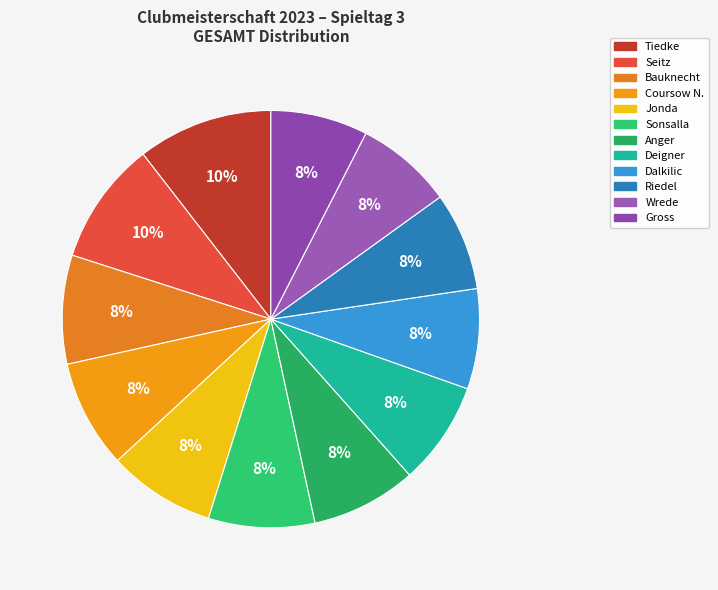

Count the number of slices in the pie.

12